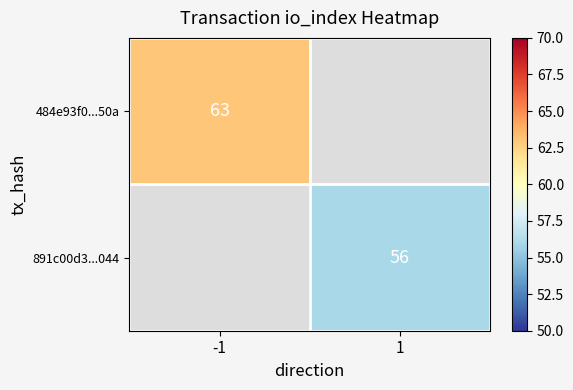

The 891c00d3...044 series shows 25 at 1. True or false?

False